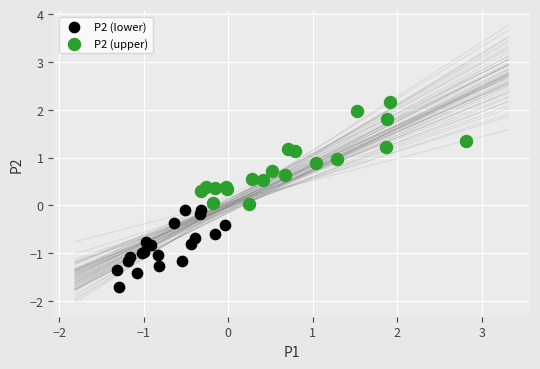

Which series has the largest Y range (max minus min)?

P2 (upper)